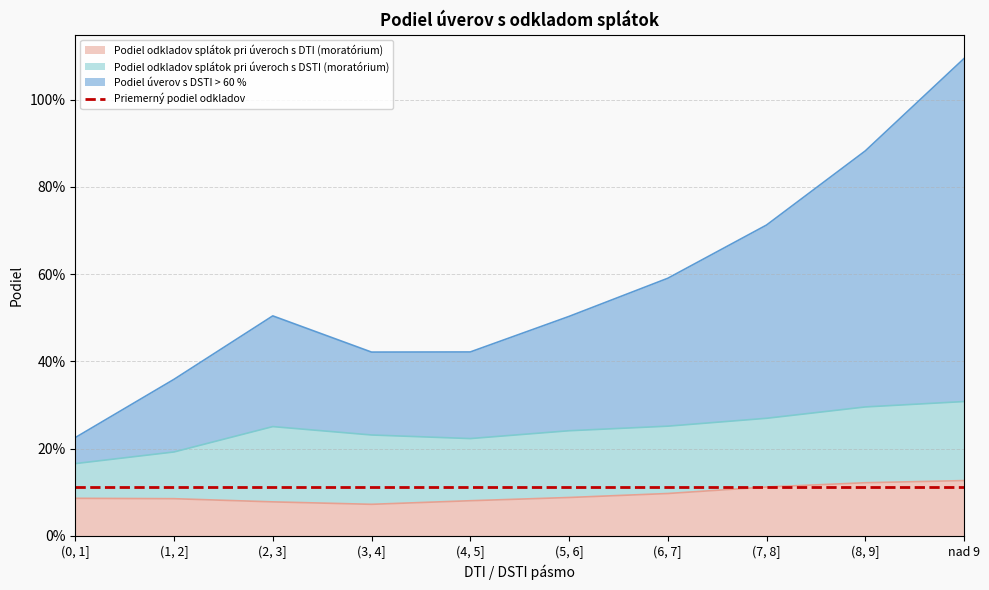

True or false: Podiel úverov s DSTI > 60 % has more than 0 points higher than both neighbors.

True